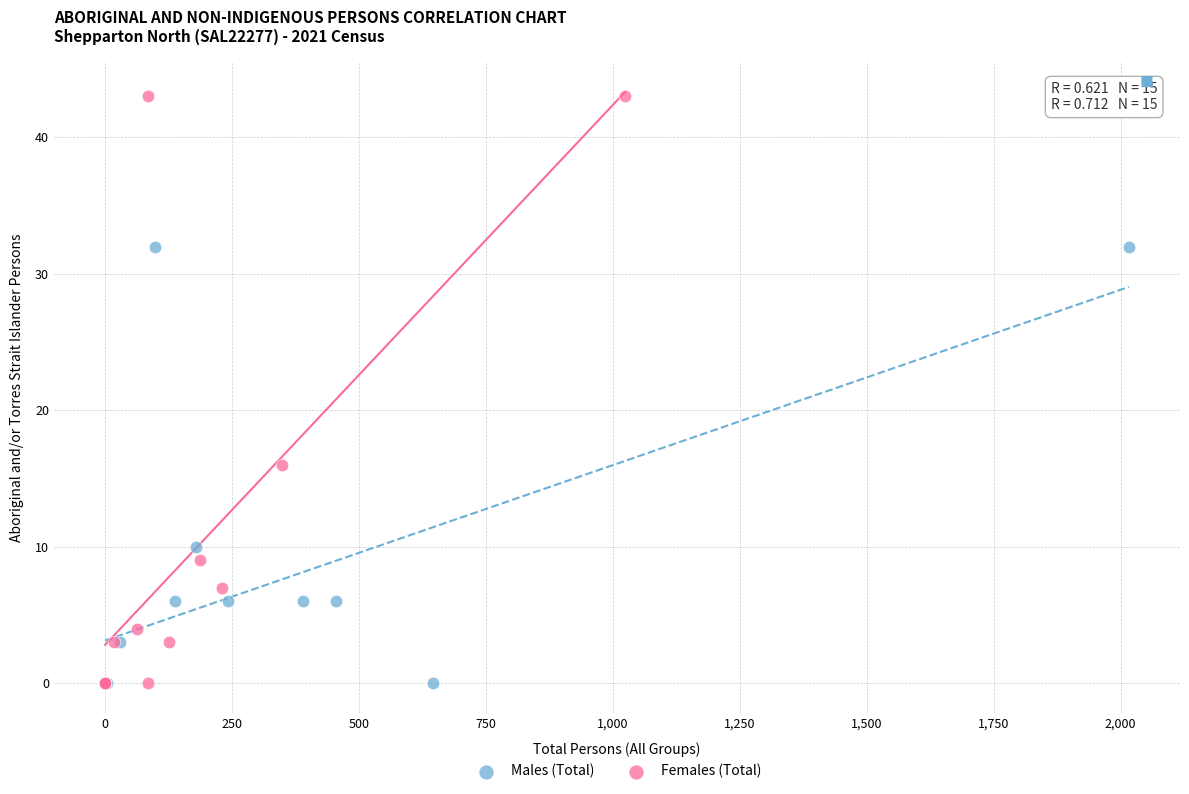

Which series contains the highest Y value?

Females (Total)